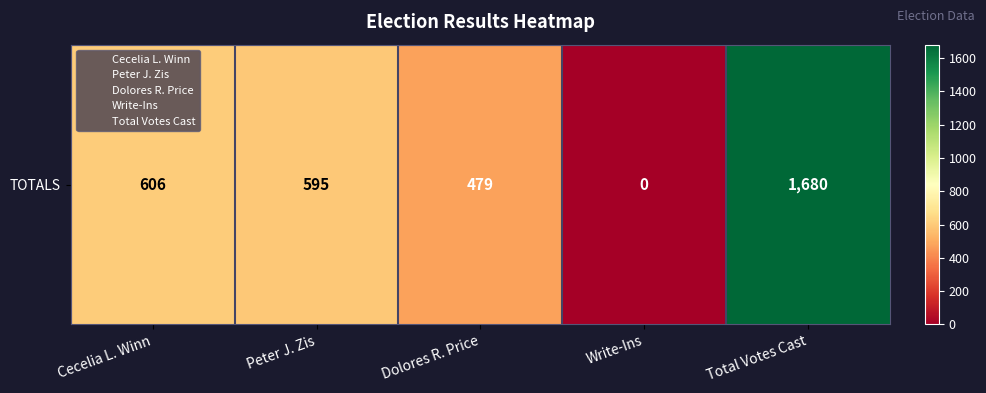

What is the greatest value displayed?

1680